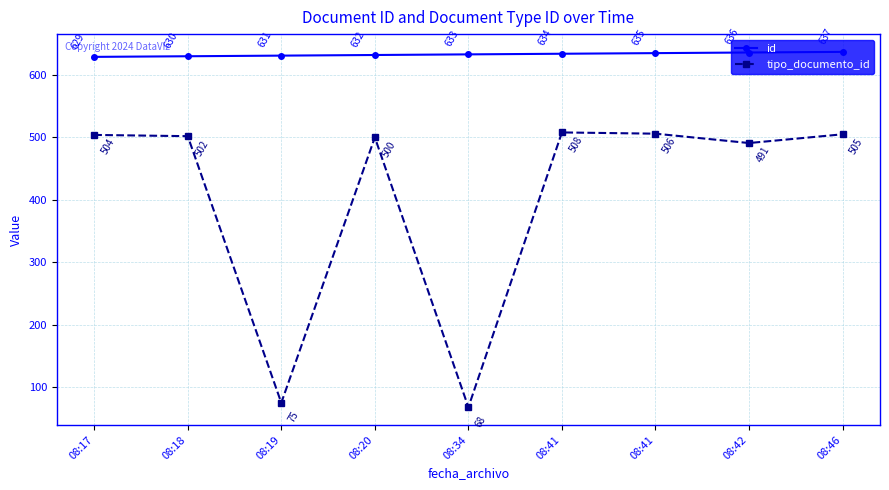

Reading right to left, extract all data points from this chart.

id: 637	636	635	634	633	632	631	630	629
tipo_documento_id: 505	491	506	508	68	500	75	502	504